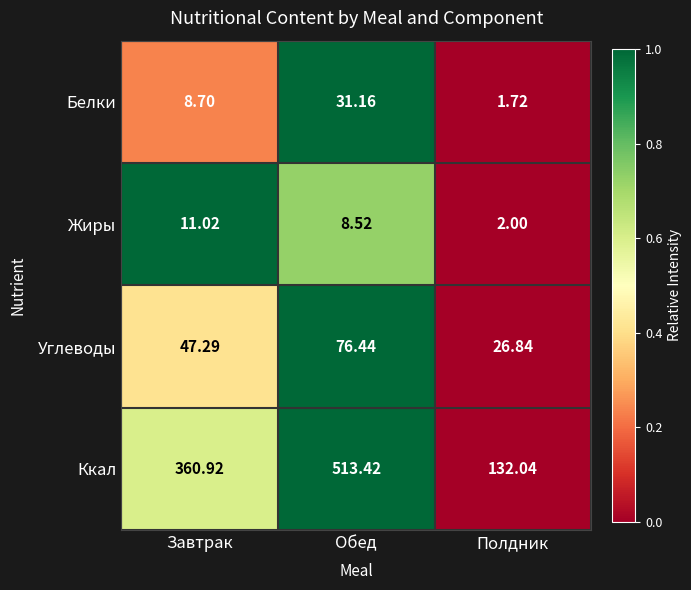

Is the value of Углеводы at Завтрак greater than the value of Ккал at Полдник?

No